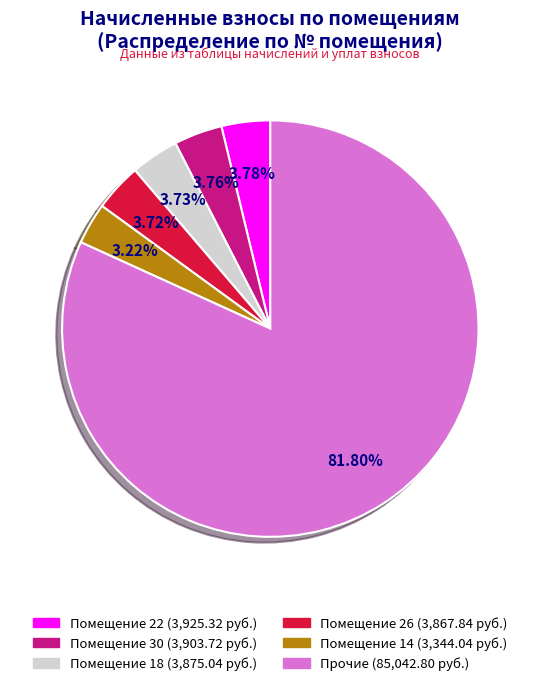

Is there any slice that represents more than half of the pie?

Yes